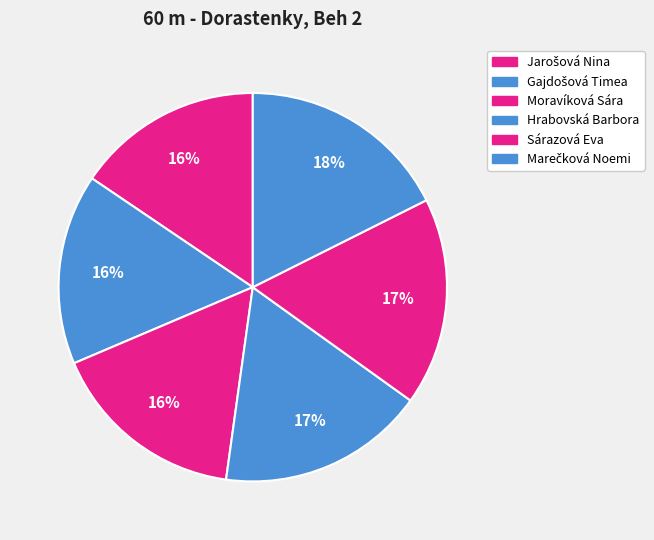

Which category has the biggest portion of the pie?

Marečková Noemi